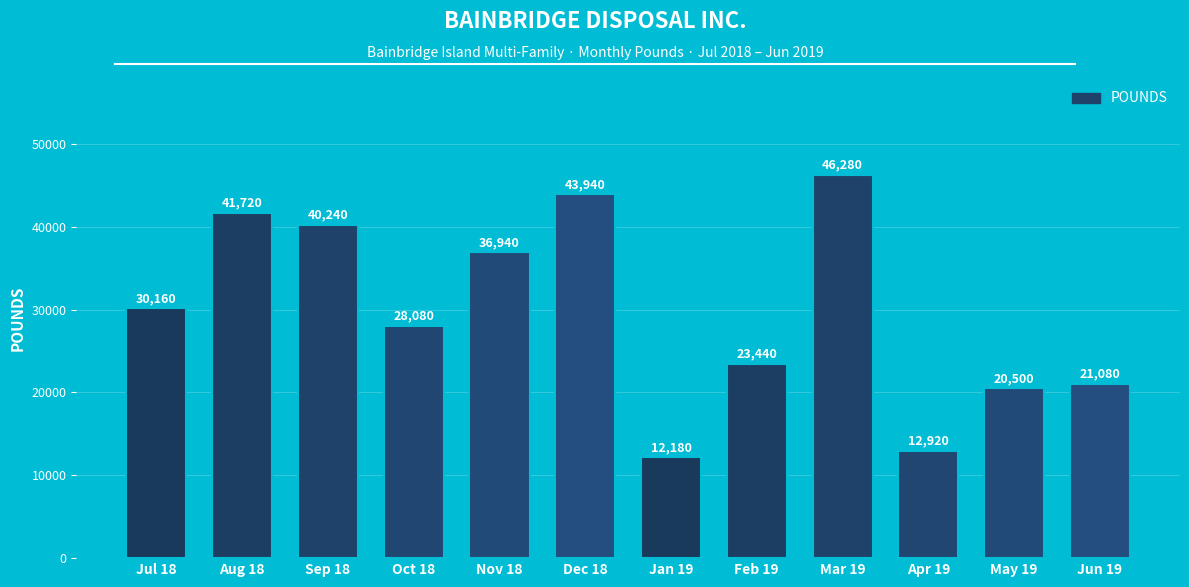

What is the label of the 7th bar from the right?

Dec 18